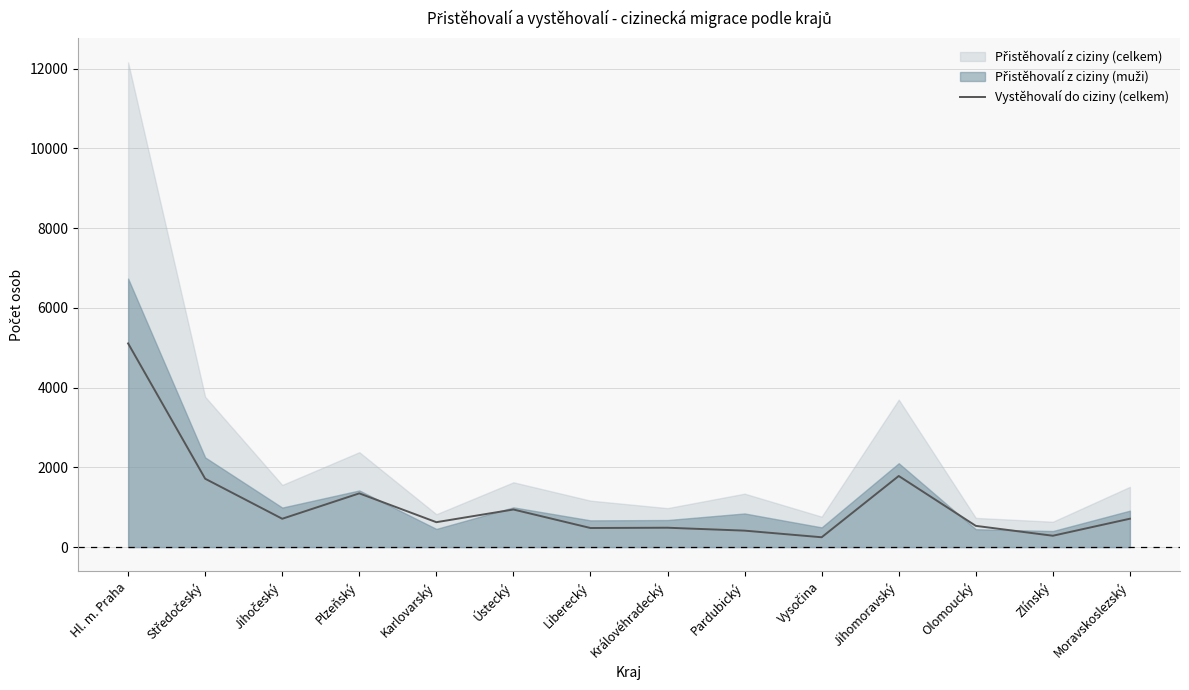

Does the chart have visible grid lines?

Yes